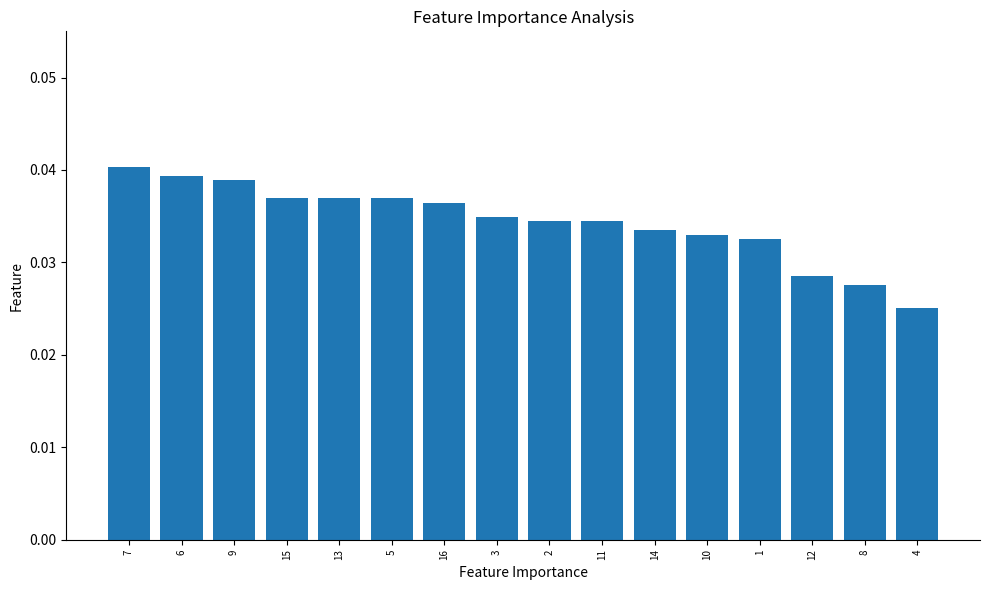

Which has a higher value, 15 or 2?

15